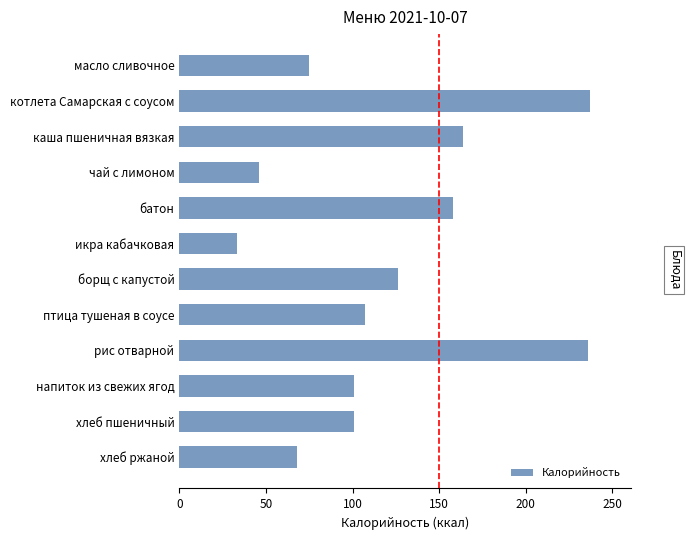

What is the smallest value displayed?

33